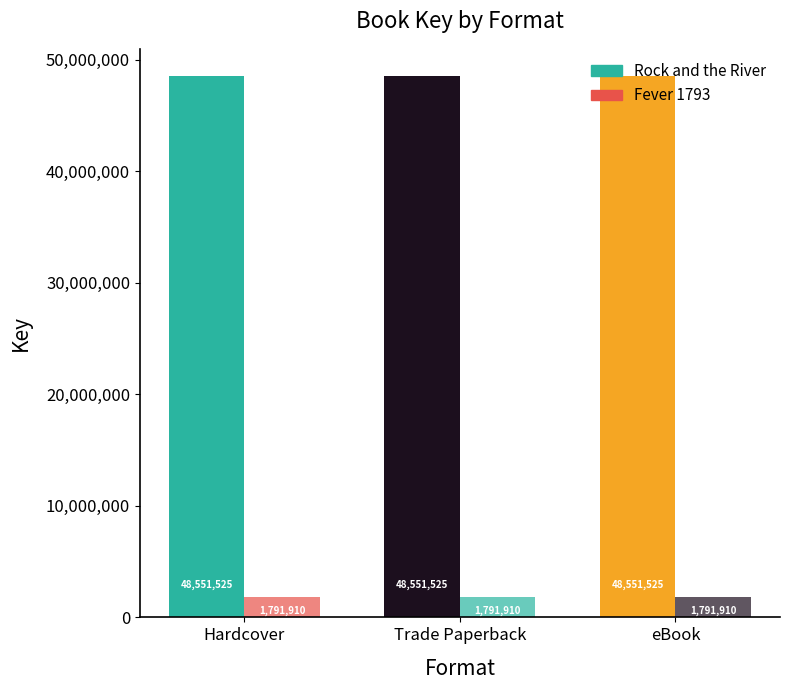

Does the chart contain stacked bars?

No